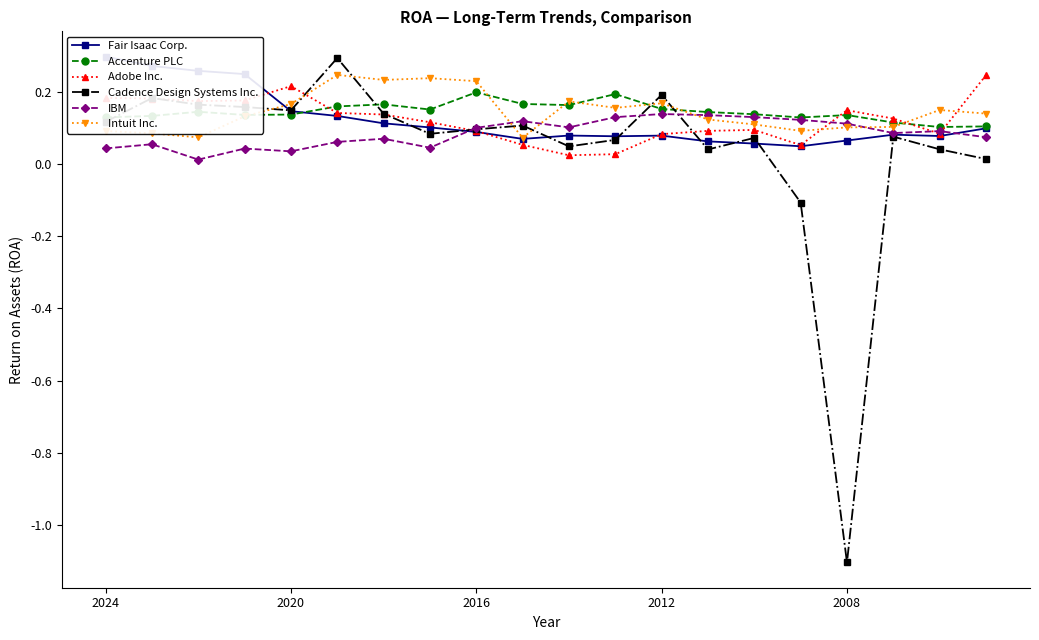

Rank the series at 15 from lowest to highest value.

Cadence Design Systems Inc., Fair Isaac Corp., Adobe Inc., Intuit Inc., IBM, Accenture PLC